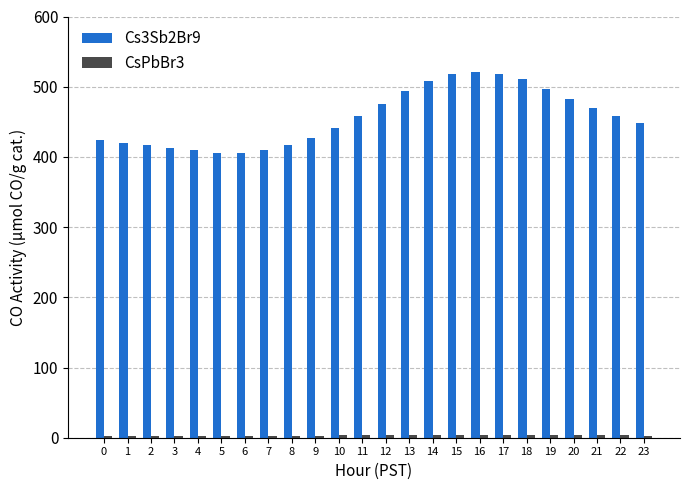

The Cs3Sb2Br9 series shows 797.0 at 22. True or false?

False